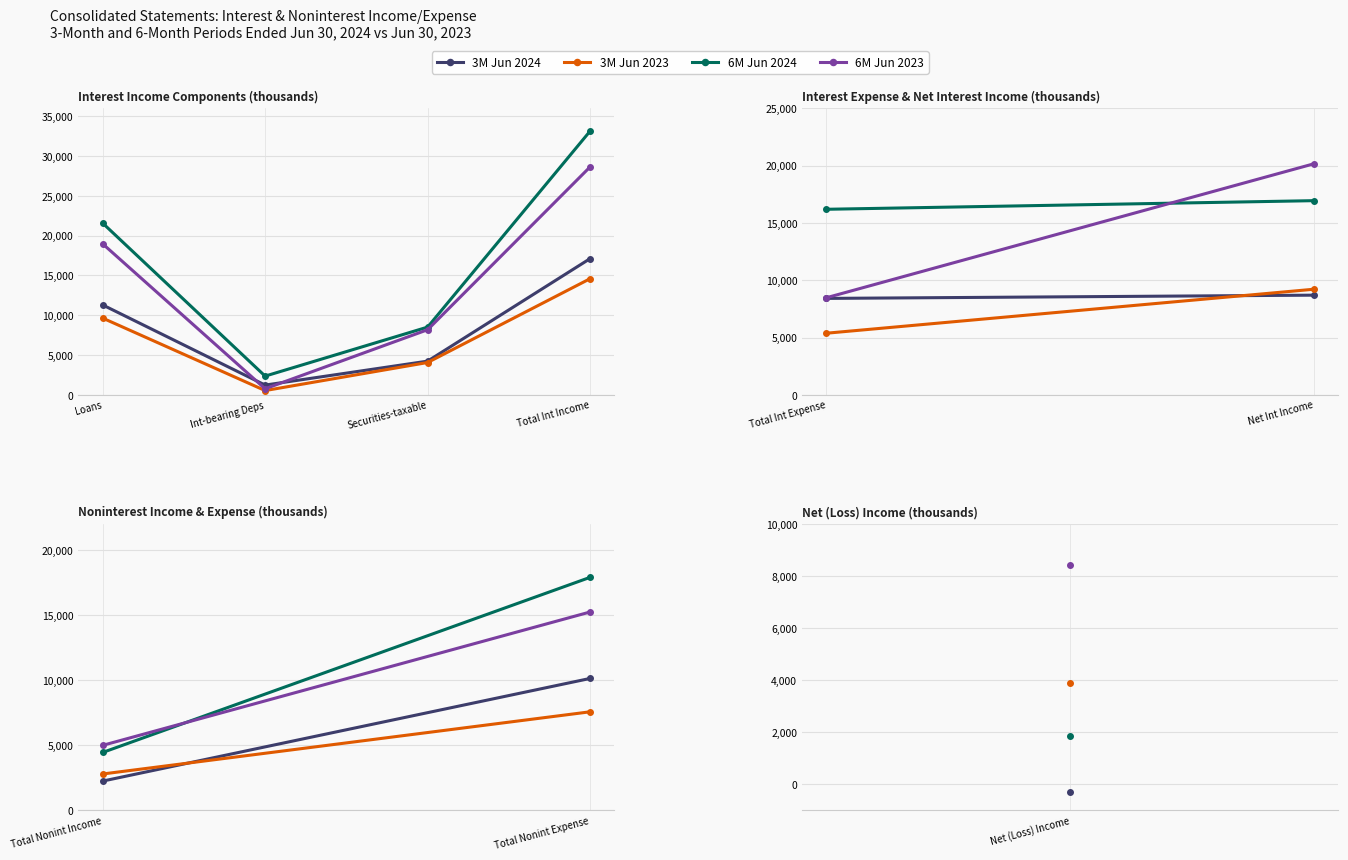

Rank the categories by 3M Jun 2024 value from highest to lowest.

Total Int Income, Loans, Securities-taxable, Int-bearing Deps